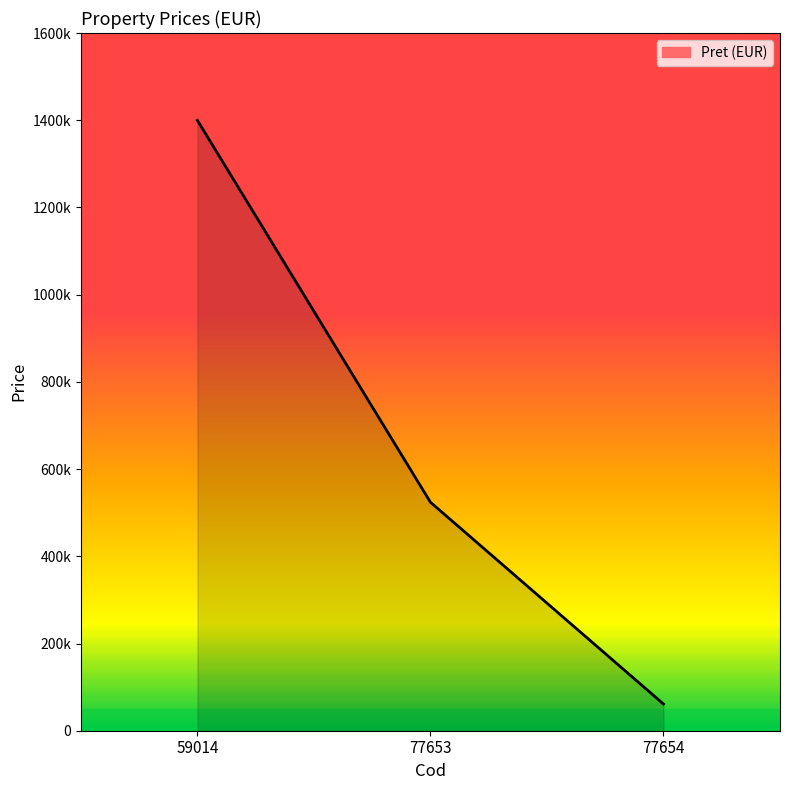

The value at 77653 is 156993. True or false?

False